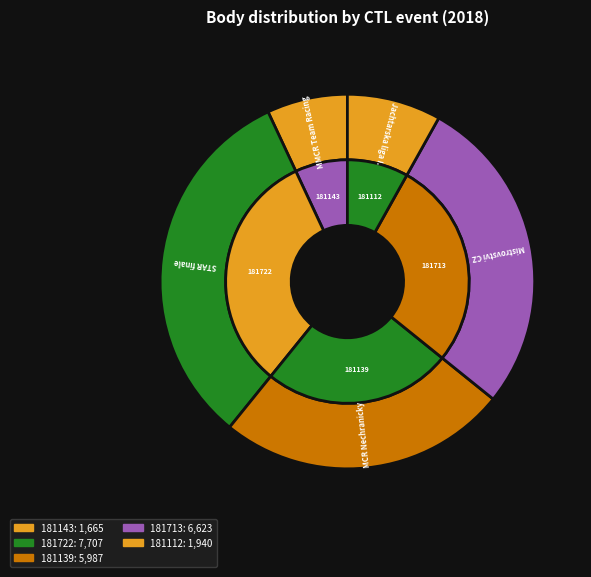

To the nearest percent, what is the combined percentage of 181722 and 181139?

57%